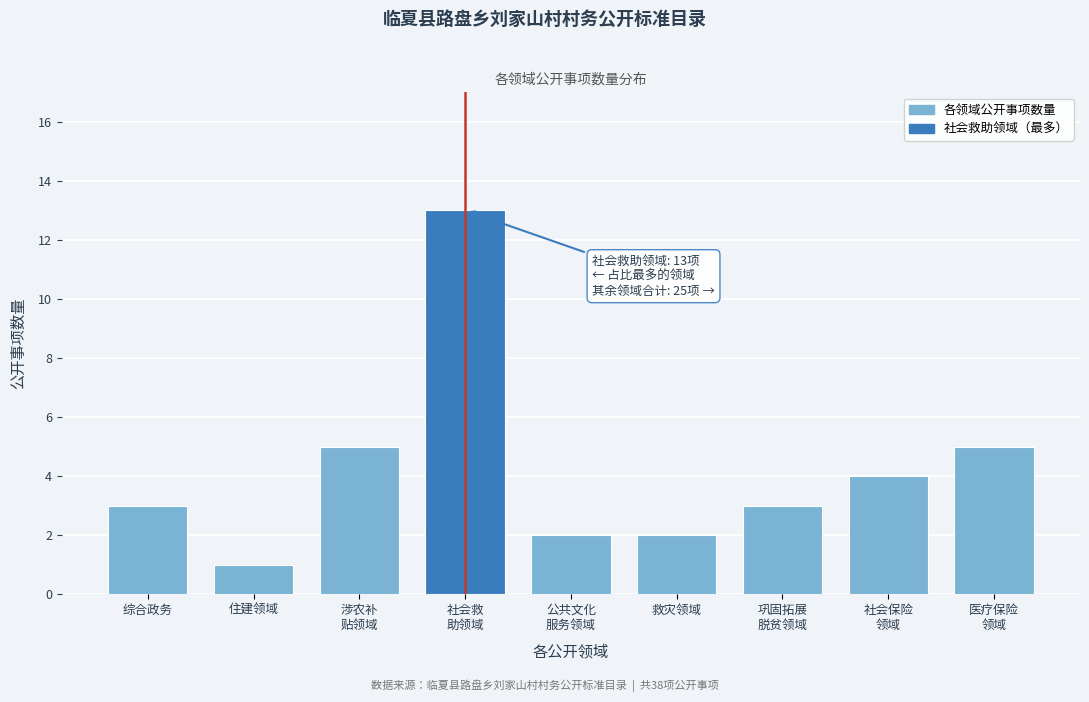

Reading left to right, transcribe all the data shown in this chart.

3	1	5	13	2	2	3	4	5